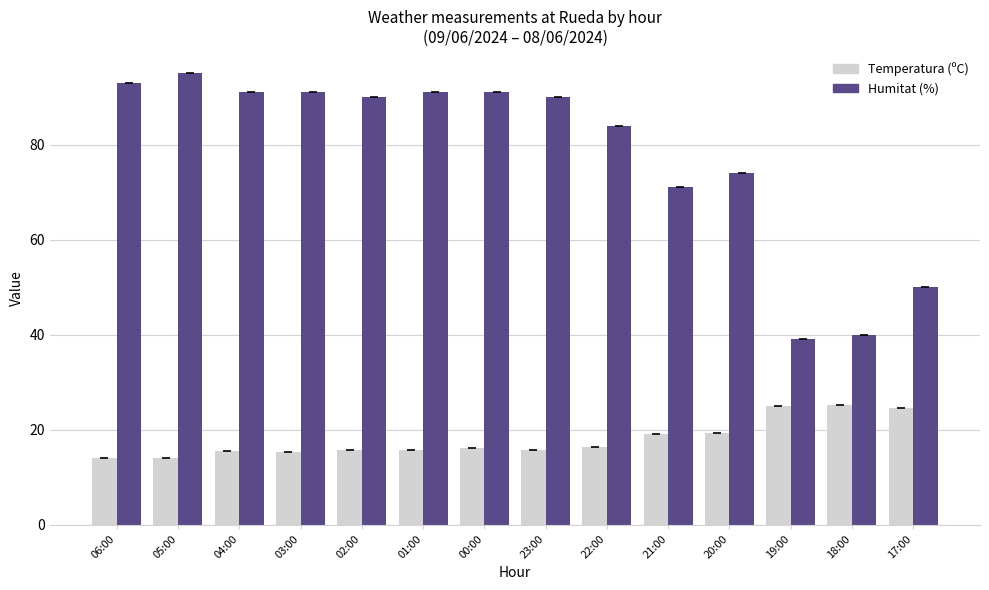

Which series has the largest total across all categories?

Humitat (%)